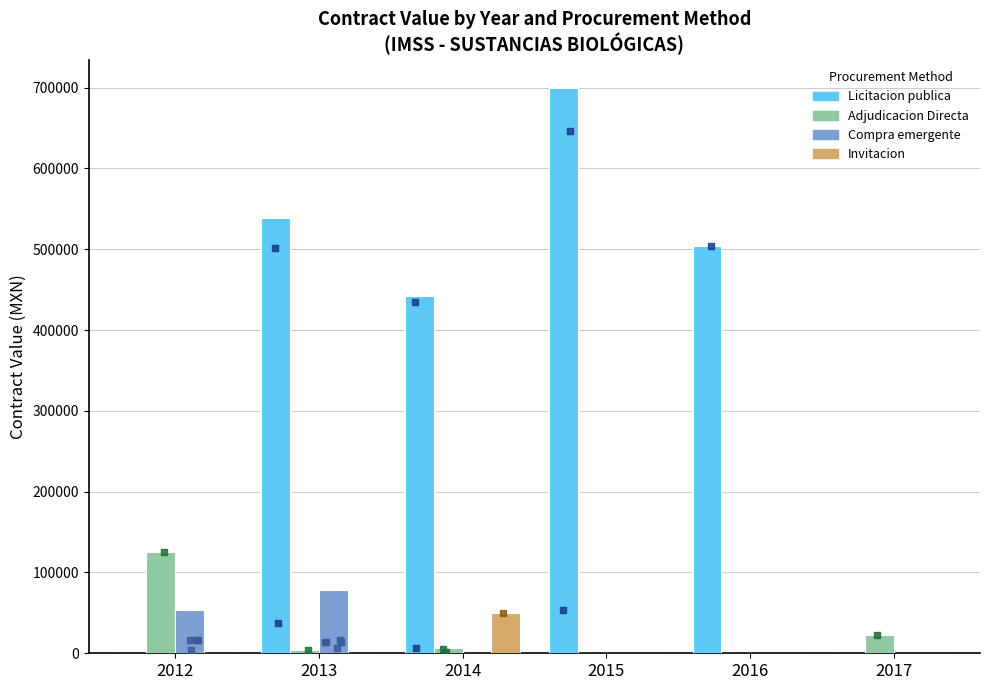

What is the total value across all series at 2016?

503440.0